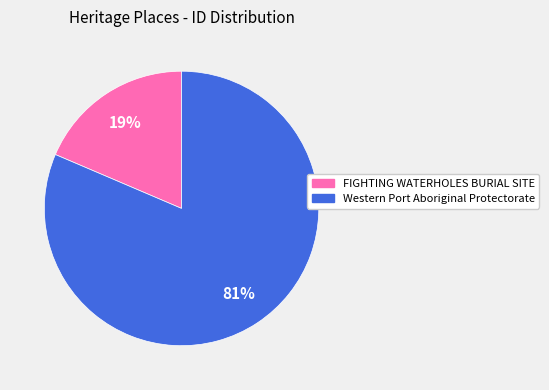

Between Western Port Aboriginal Protectorate and FIGHTING WATERHOLES BURIAL SITE, which is larger?

Western Port Aboriginal Protectorate